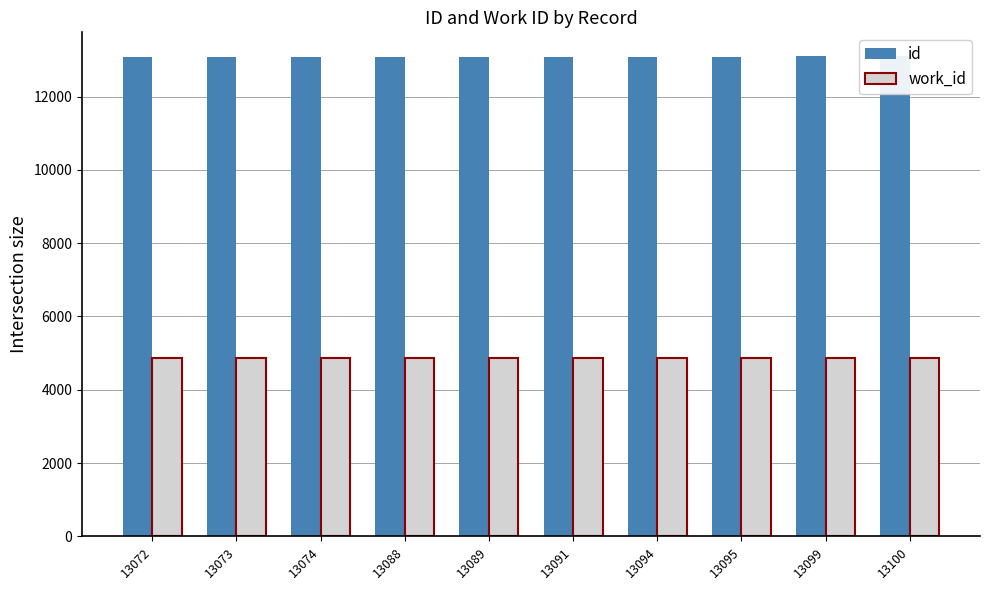

How many data points in id are less than 13091?

5